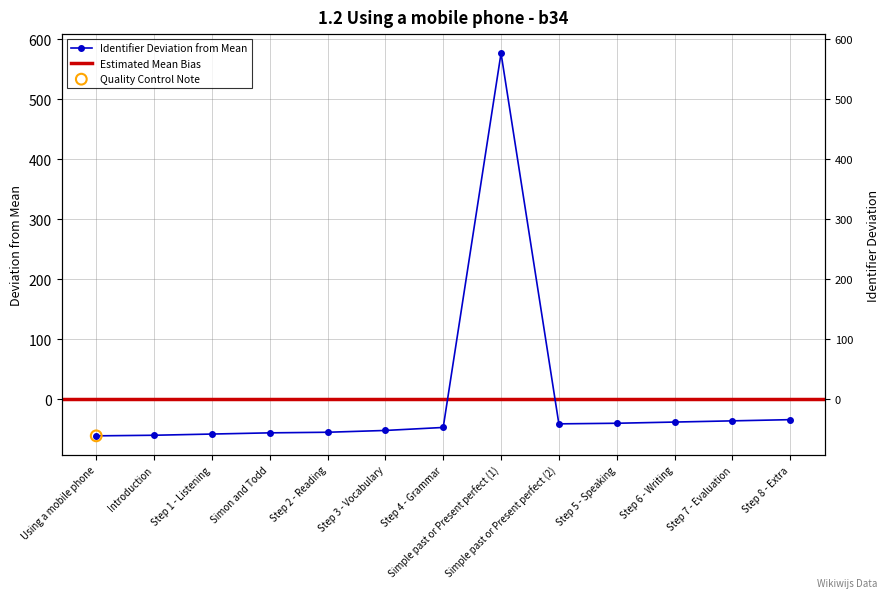

What is the change in value from Simon and Todd to Step 3 - Vocabulary?

+4.0